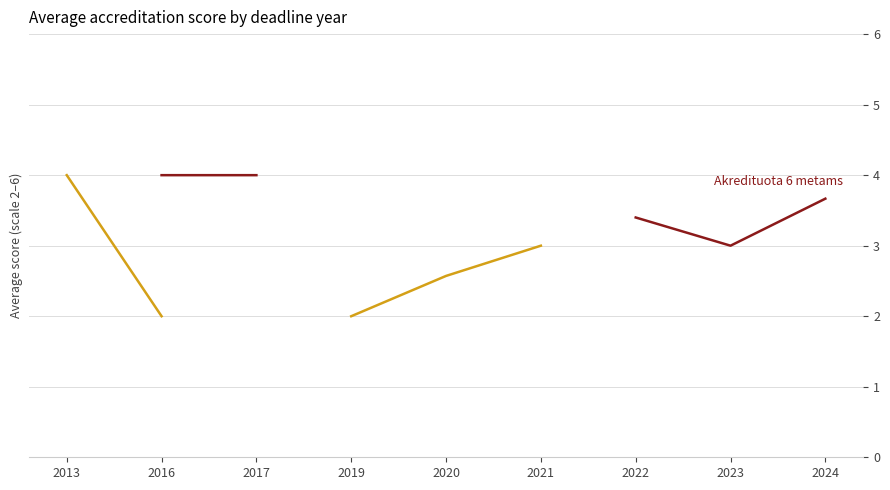

What are all the series names shown in the legend?

Akredituota 6 metams, Akredituota 3 metams